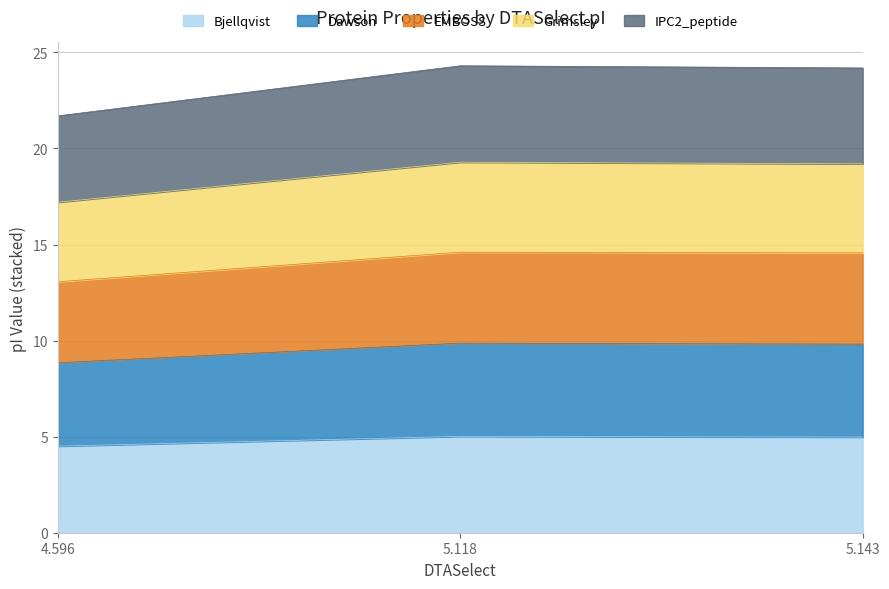

True or false: Grimsley has a value of 16.4 at 5.143.

False